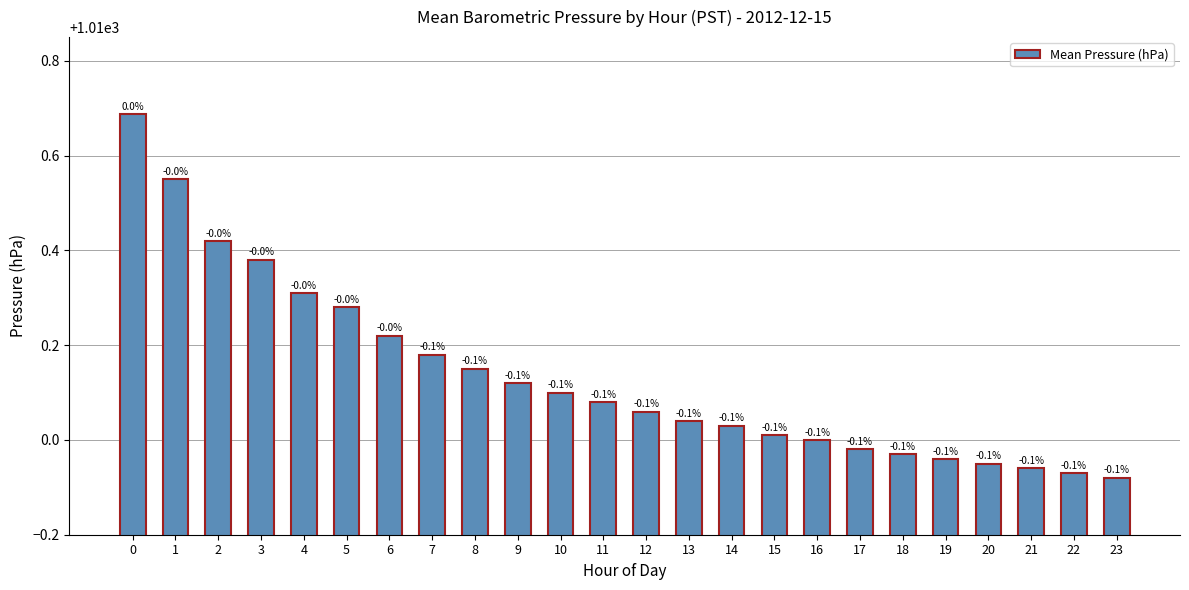

Are the bars horizontal?

No